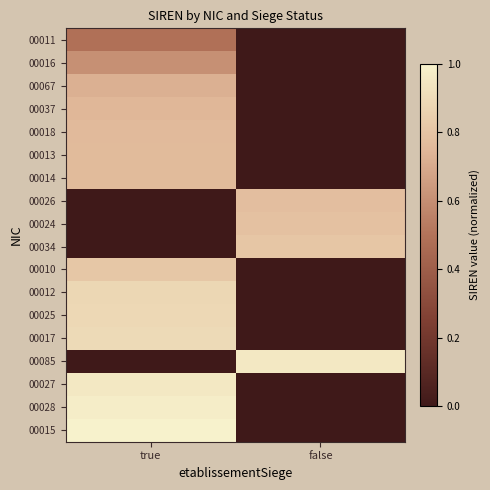

Rank the series at false from lowest to highest value.

00011, 00016, 00067, 00037, 00018, 00013, 00014, 00010, 00012, 00025, 00017, 00027, 00028, 00015, 00026, 00024, 00034, 00085